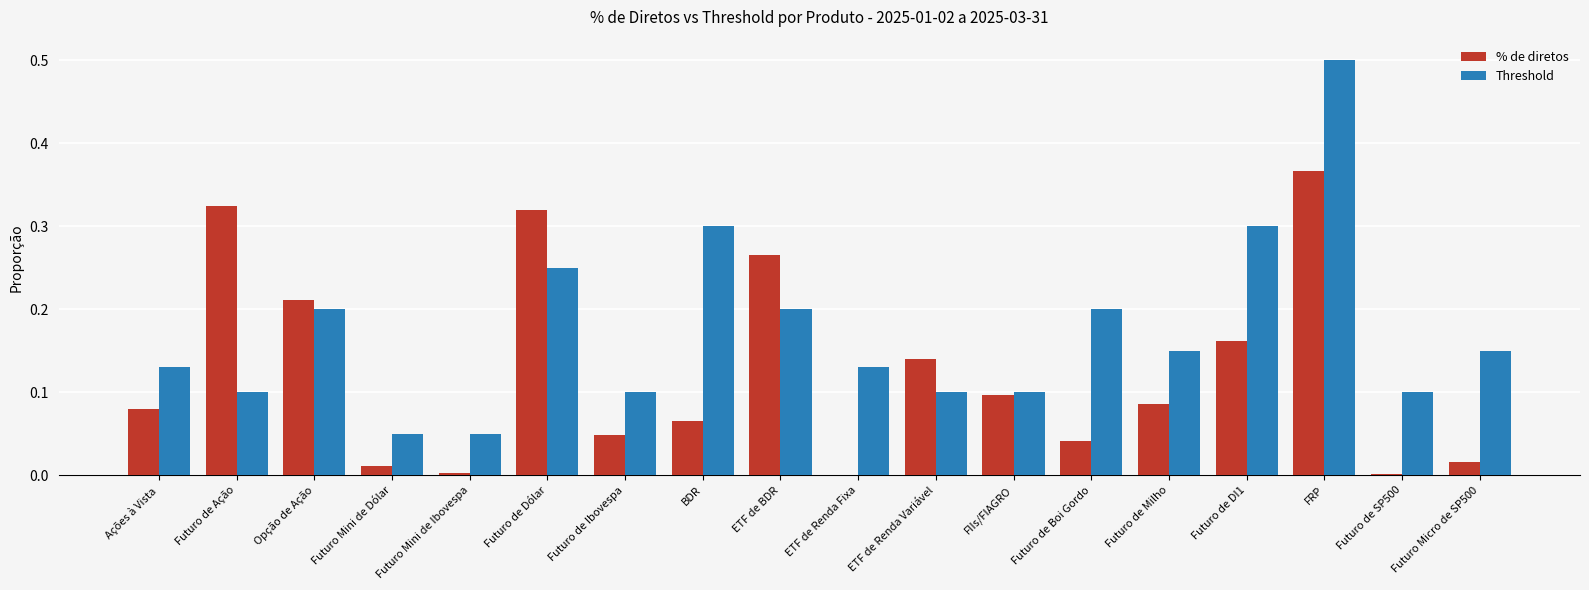

True or false: Threshold has a value of 0.1 at Futuro Micro de SP500.

True